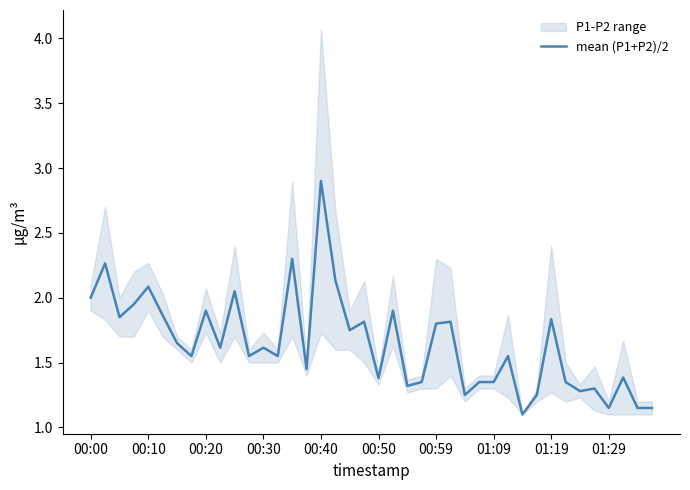

At which label does mean (P1+P2)/2 reach its peak?

00:40